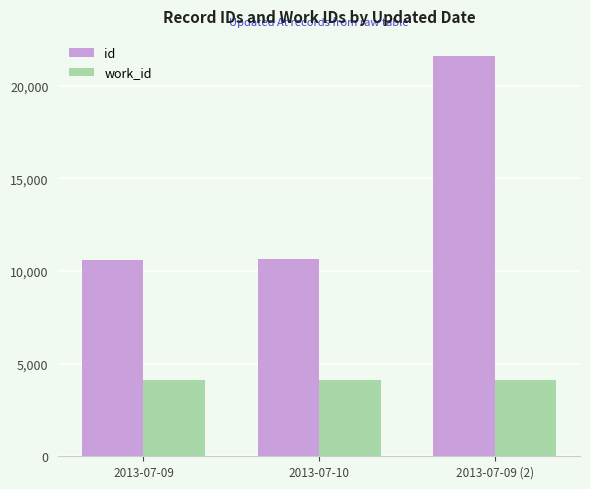

What is the sum of the work_id values at 2013-07-09 (2) and 2013-07-09?

8272